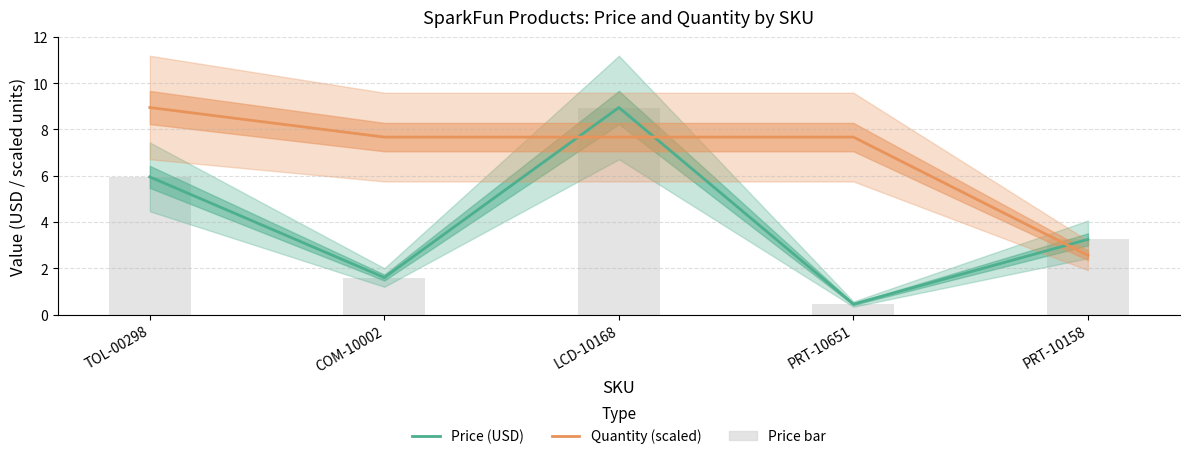

What is the difference between the maximum and minimum values in the Quantity (scaled) series?

6.4